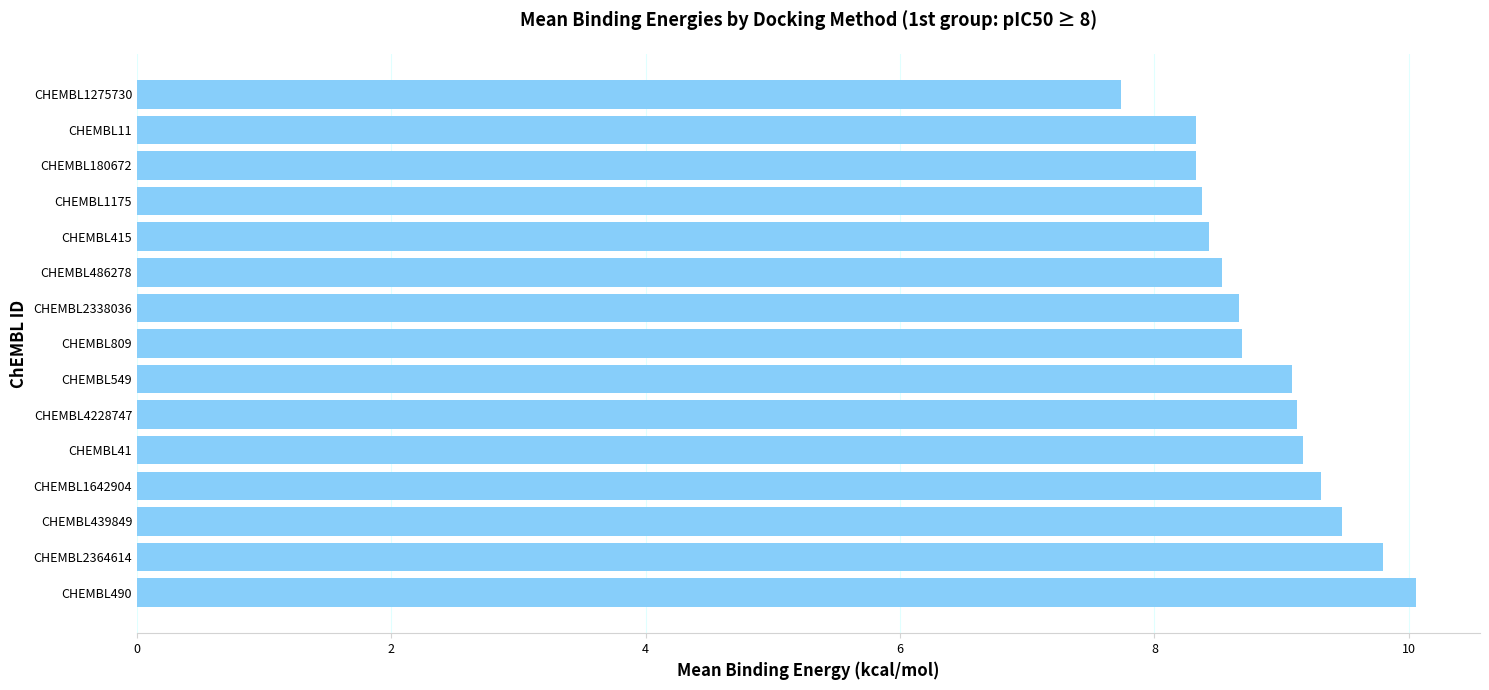

Does the chart contain stacked bars?

No